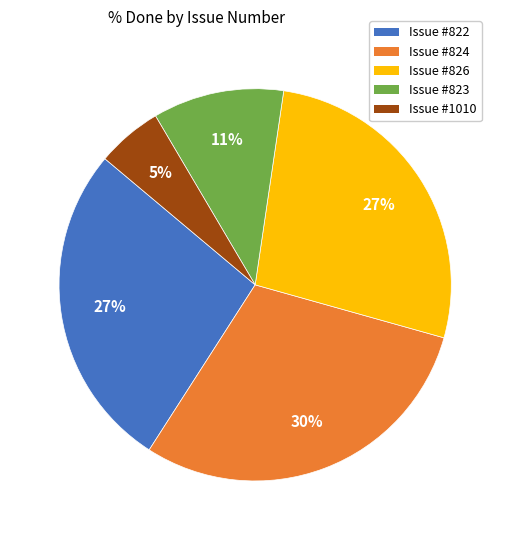

Count the number of slices in the pie.

5